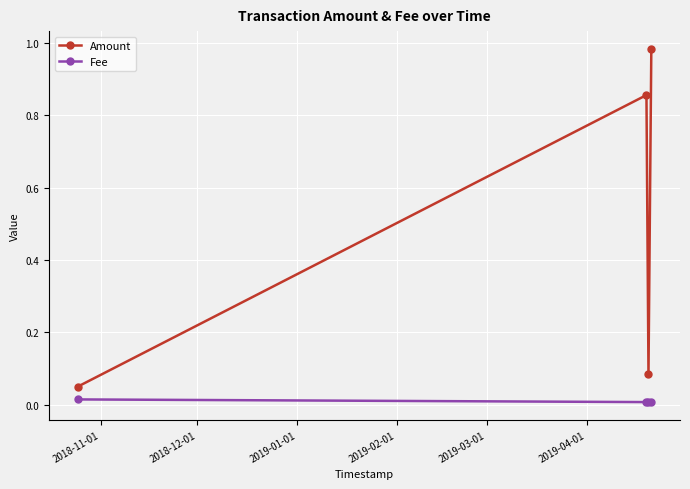

Which series has the widest spread of values?

Amount